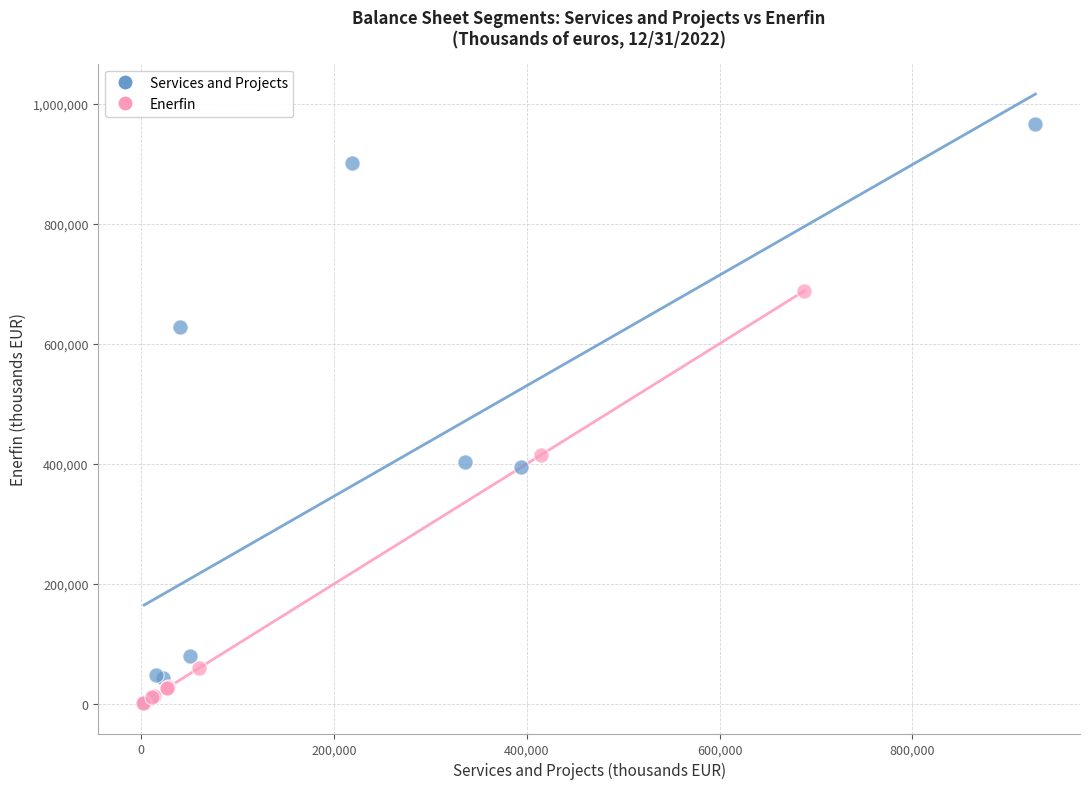

Which series has the largest Y range (max minus min)?

Services and Projects